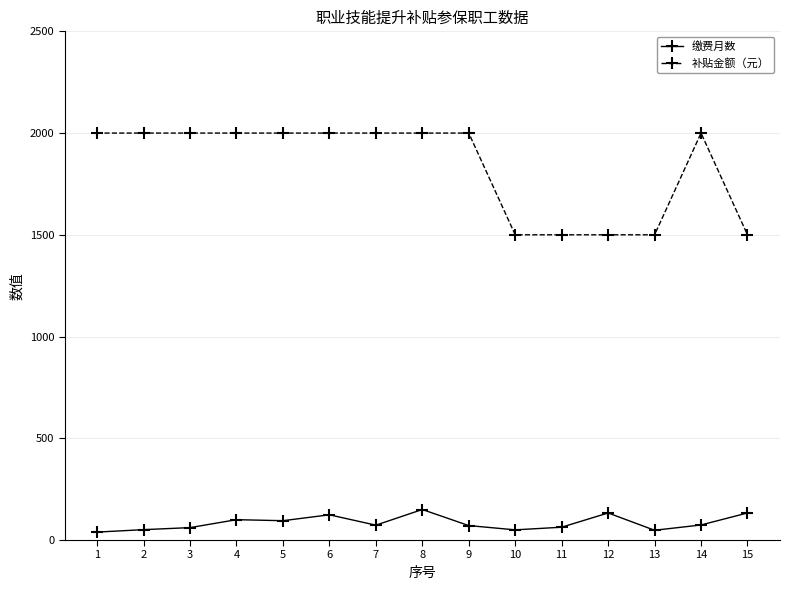

What is the average value of the 补贴金额（元） series?

1833